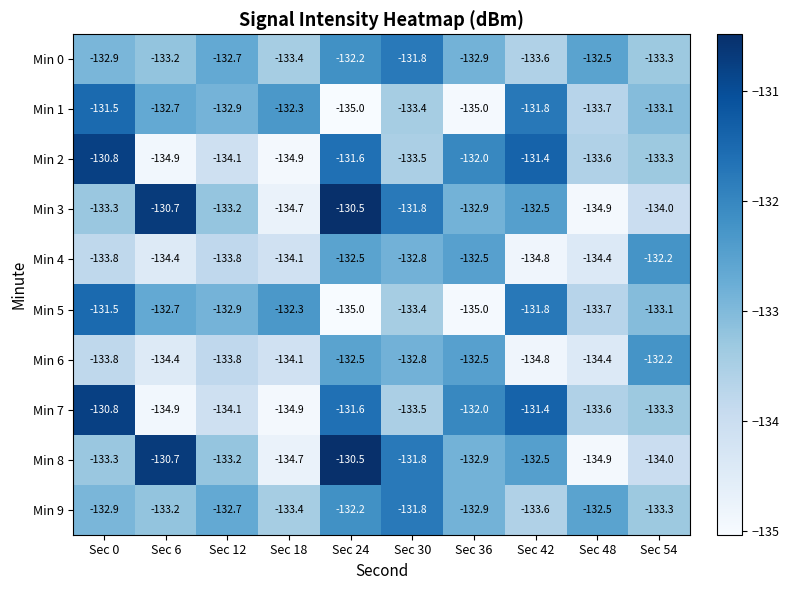

Rank the categories by Min 8 value from highest to lowest.

Sec 24, Sec 6, Sec 30, Sec 42, Sec 36, Sec 12, Sec 0, Sec 54, Sec 18, Sec 48